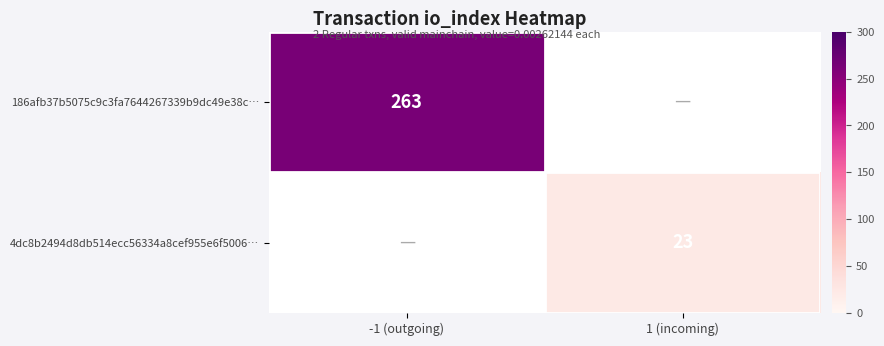

Is the value of 186afb37b5075c9c3fa7644267339b9dc49e38c… at -1 (outgoing) greater than the value of 4dc8b2494d8db514ecc56334a8cef955e6f5006… at 1 (incoming)?

Yes